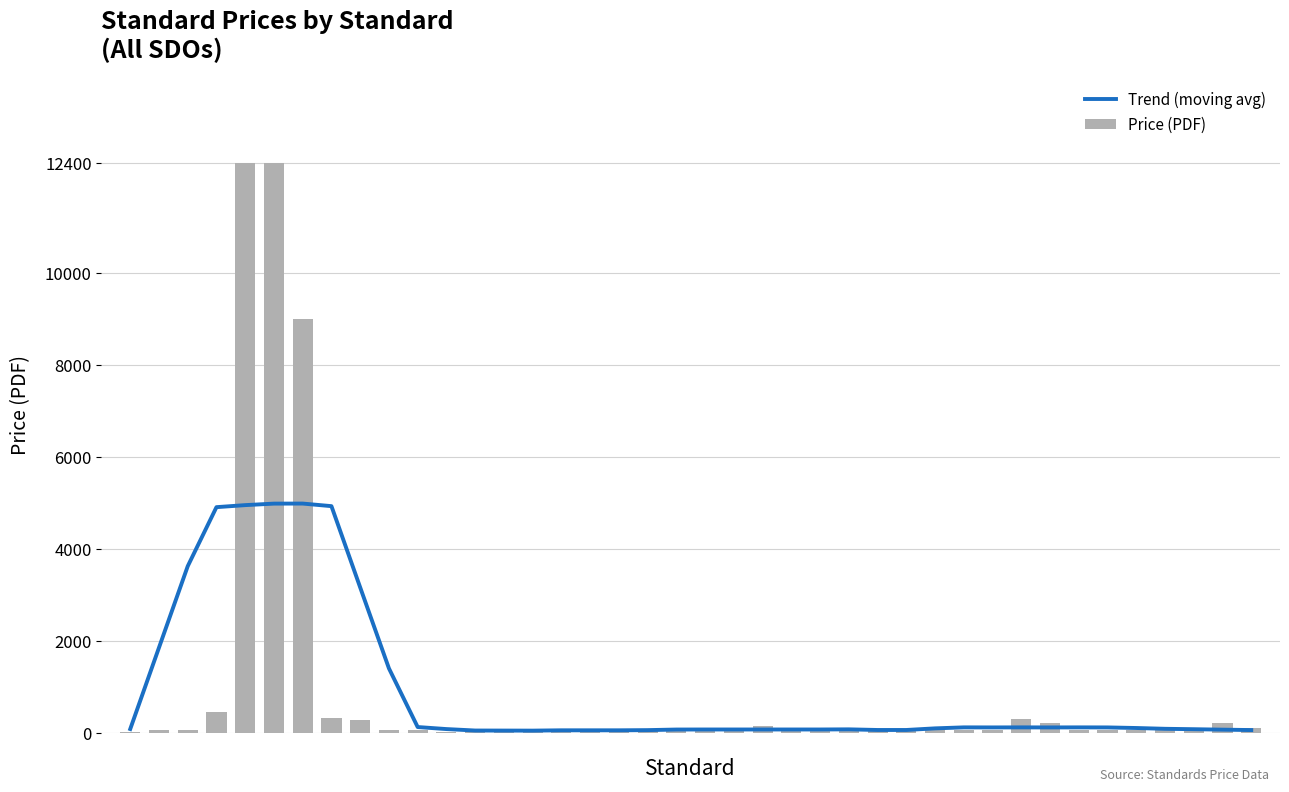

Rank the series by their maximum value, from lowest to highest.

Trend (moving avg), Price (PDF)